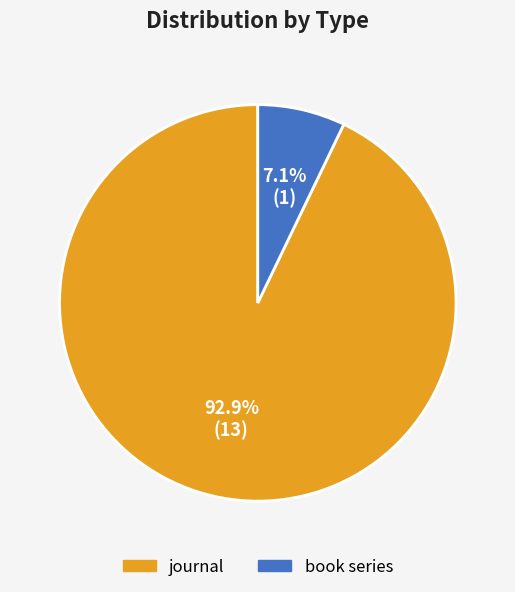

What is the largest slice in the pie chart?

journal